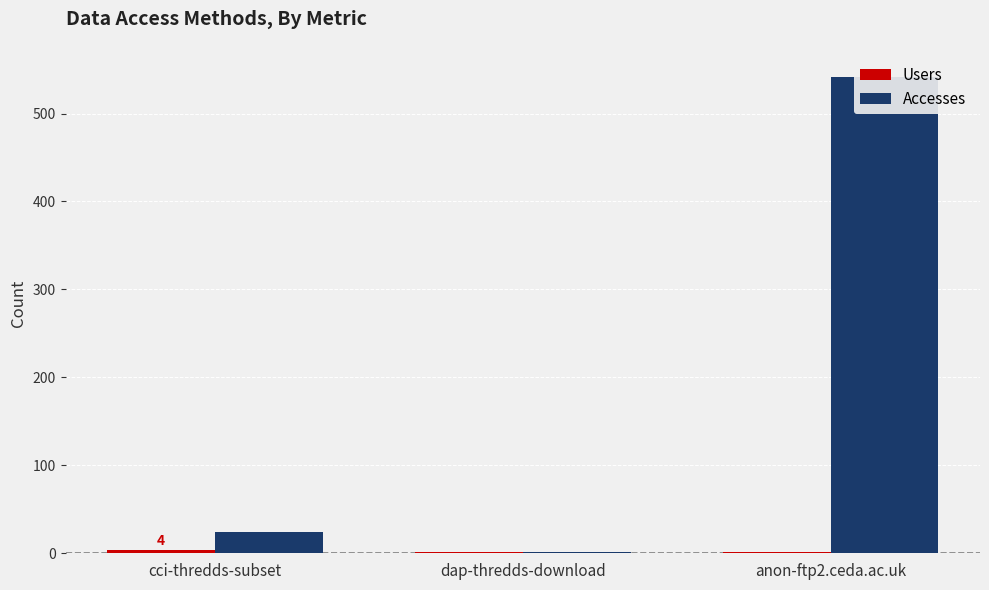

What is the sum of all Users values?

7